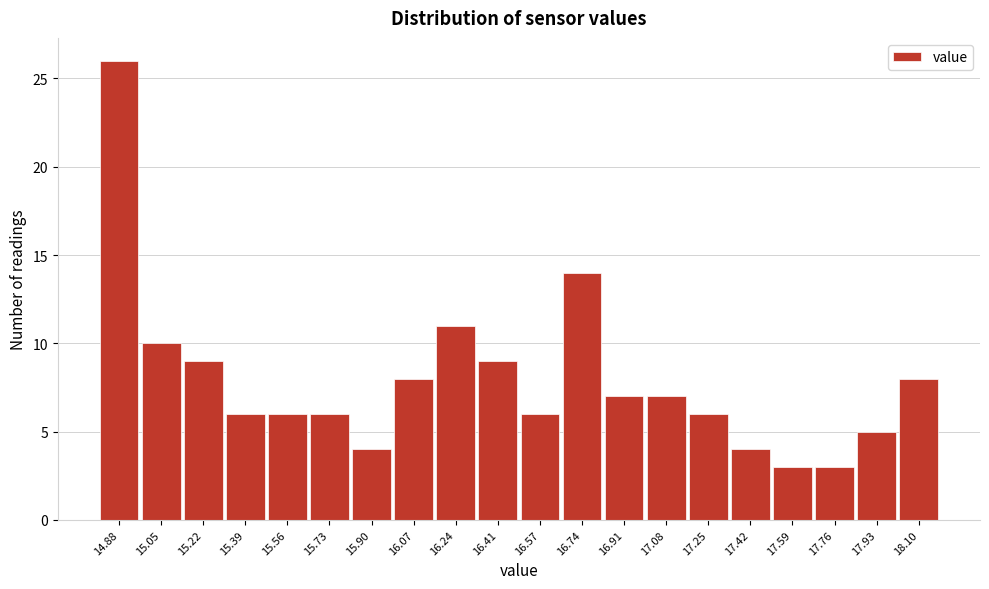

Reading right to left, what are all the values shown in this chart?

8	5	3	3	4	6	7	7	14	6	9	11	8	4	6	6	6	9	10	26